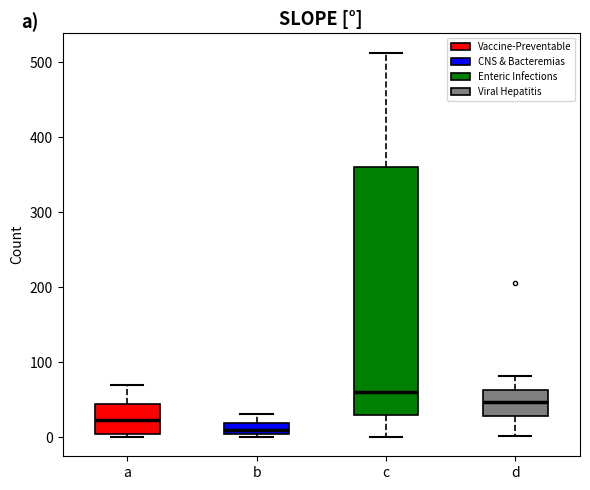

Which box is the tallest, from its lower edge to its upper edge?

c